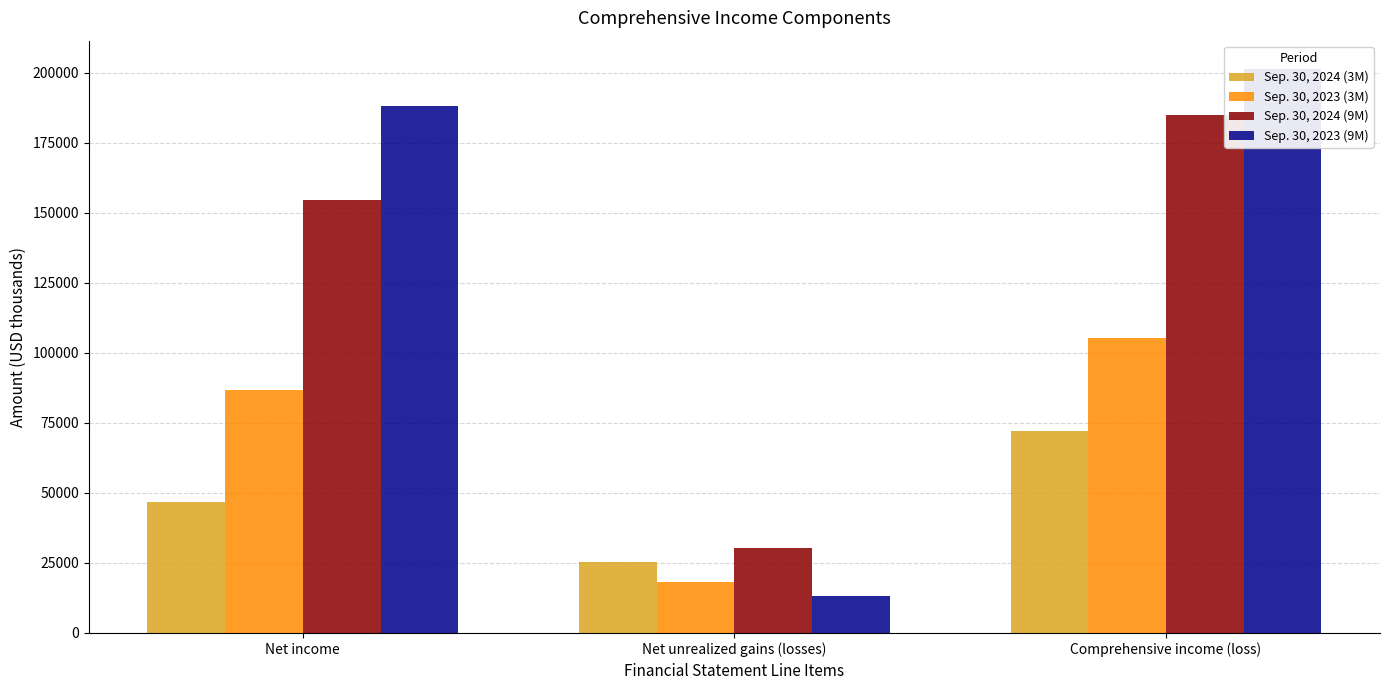

What is the sum of the Sep. 30, 2024 (3M) values at Comprehensive income (loss) and Net unrealized gains (losses)?

97295